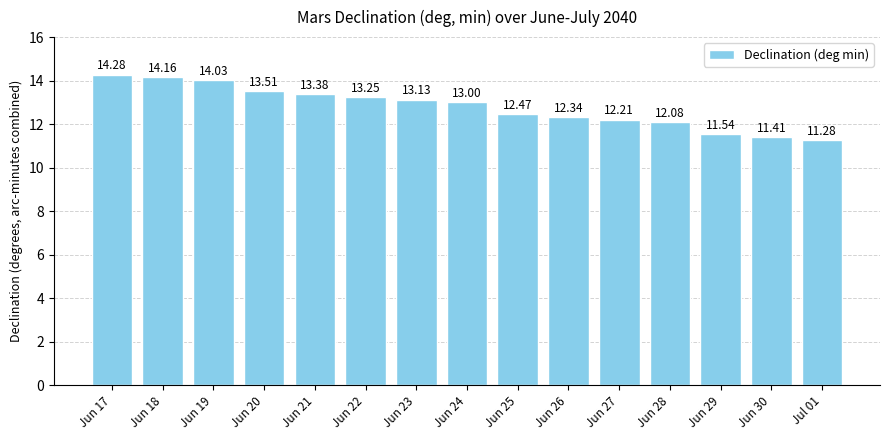

How many distinct data groups are displayed?

1